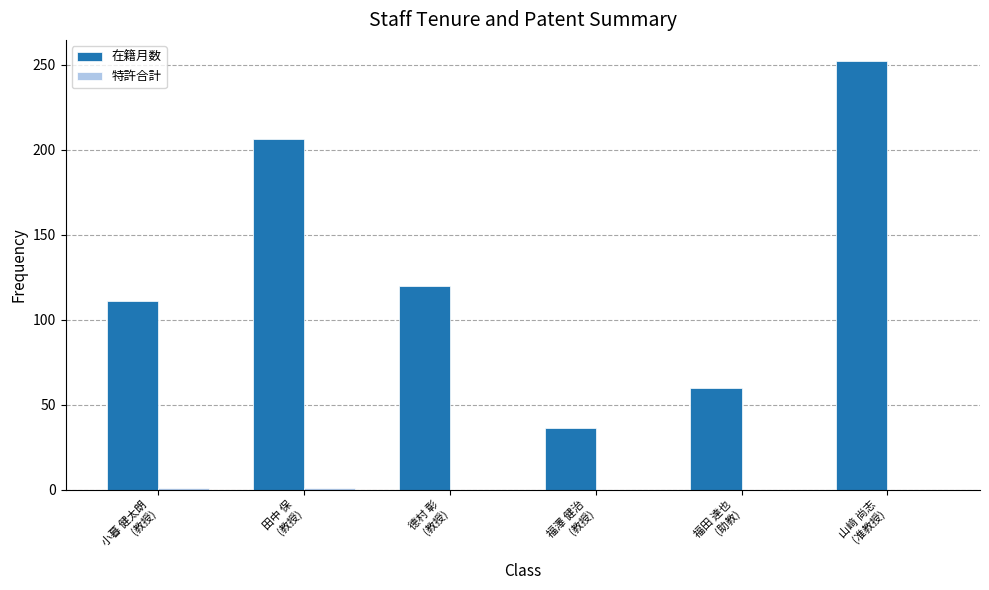

At which category is the sum across all series the highest?

山﨑 尚志
(准教授)